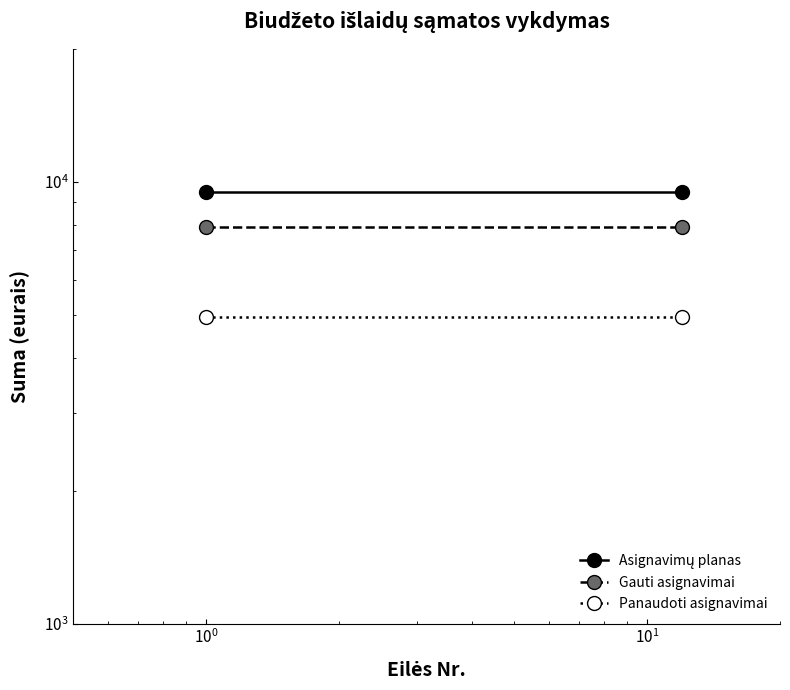

How many lines are shown in the chart?

3